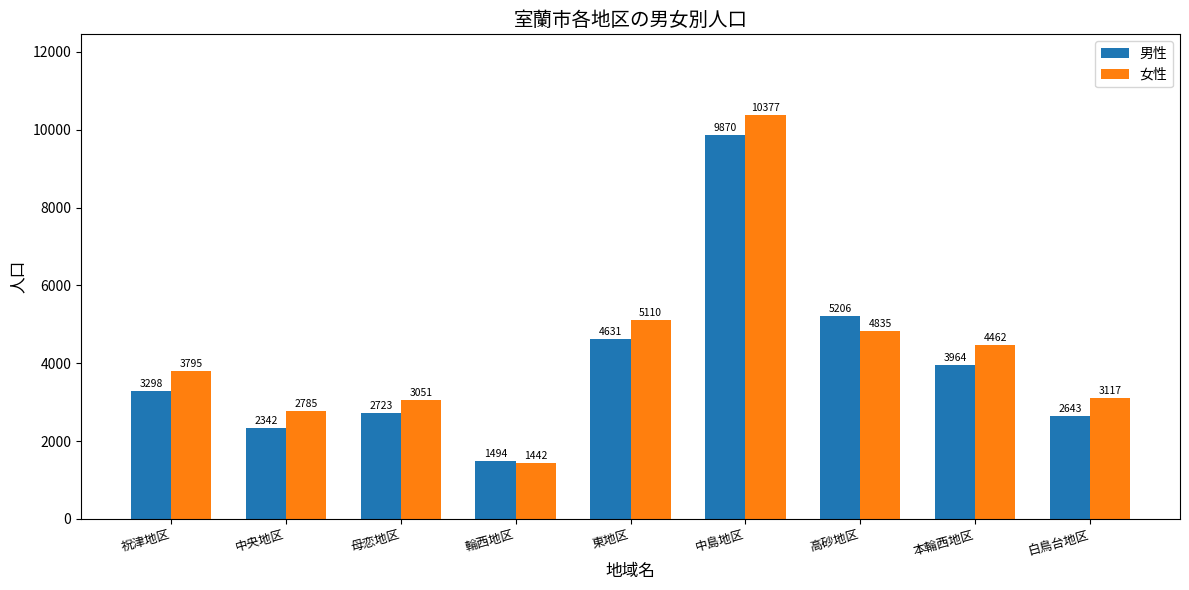

What is the difference between the maximum and minimum values in the 女性 series?

8935